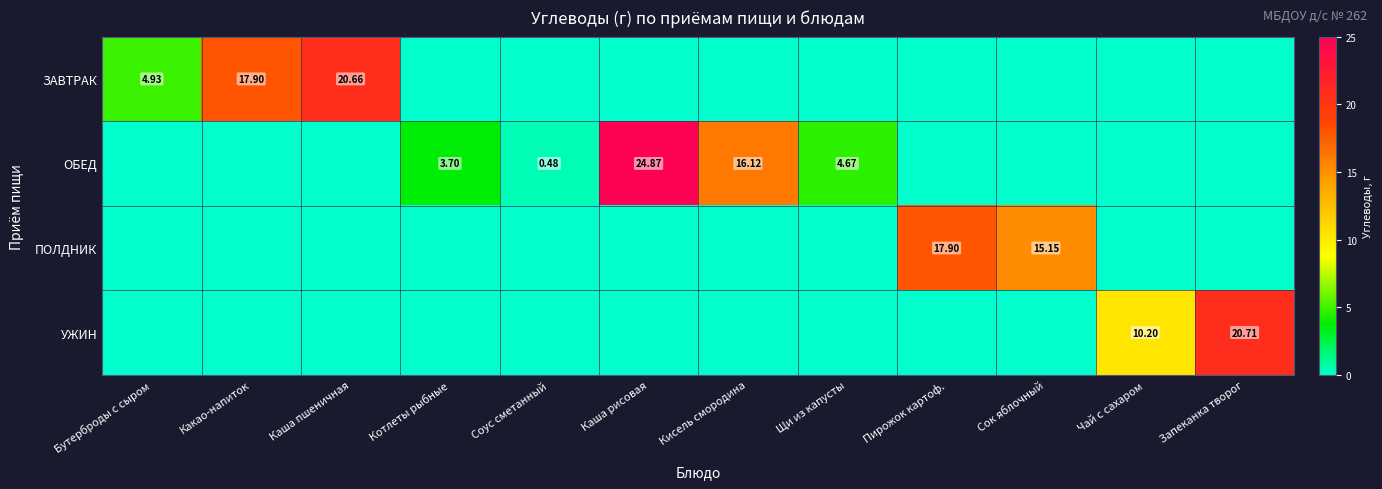

Is the value of ПОЛДНИК at Сок яблочный greater than the value of ОБЕД at Котлеты рыбные?

Yes